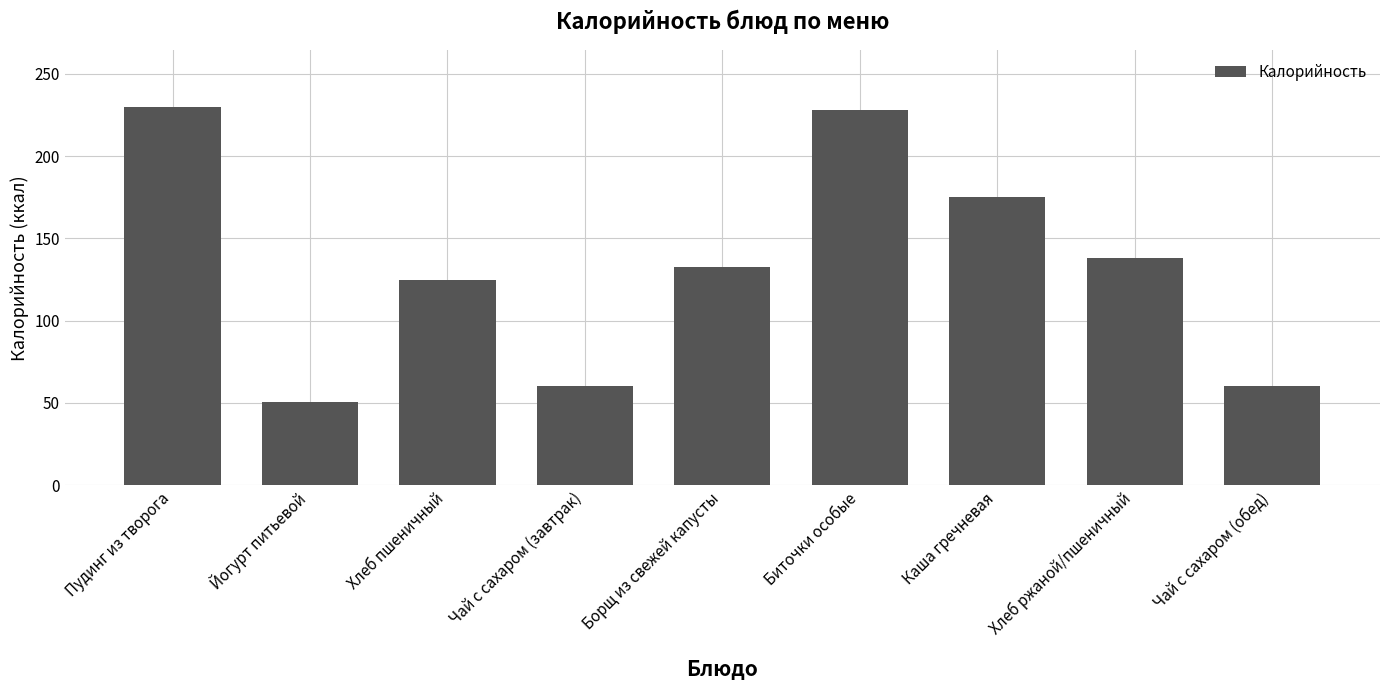

The value at Хлеб ржаной/пшеничный is 226.6. True or false?

False